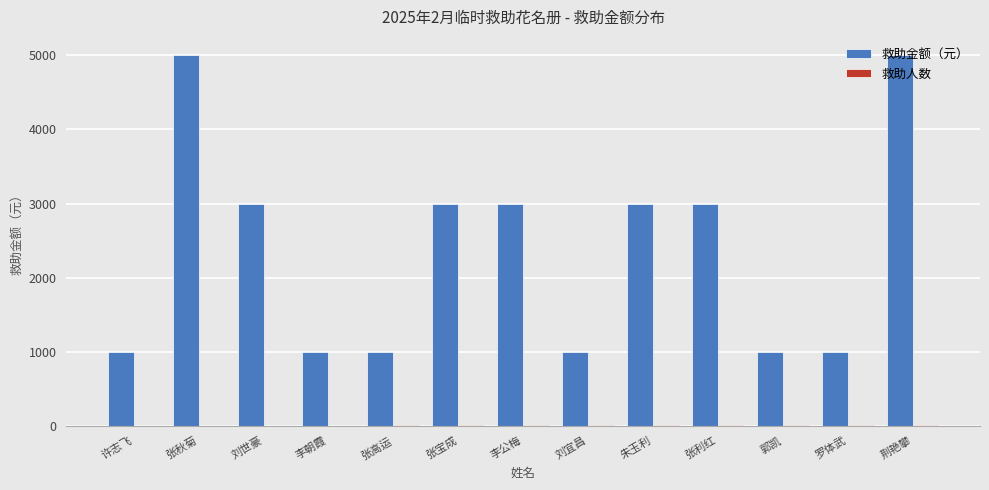

Is it true that 救助金额（元） equals 3000 at 朱玉利?

True